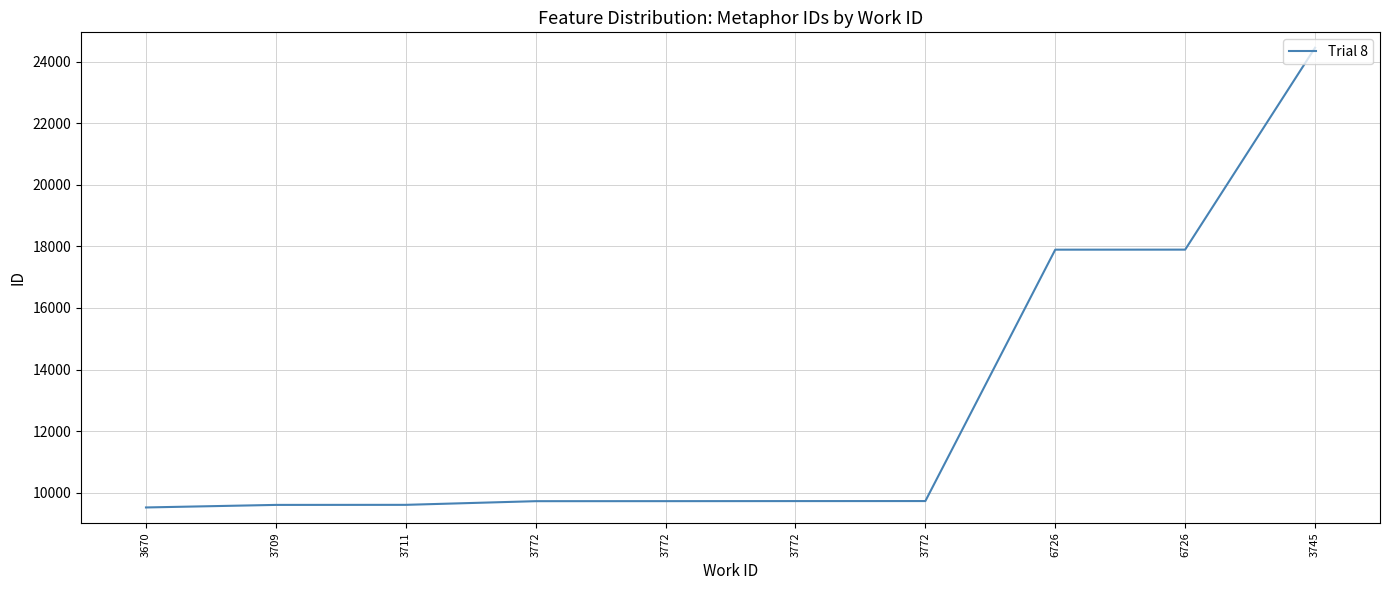

How many lines are shown in the chart?

1